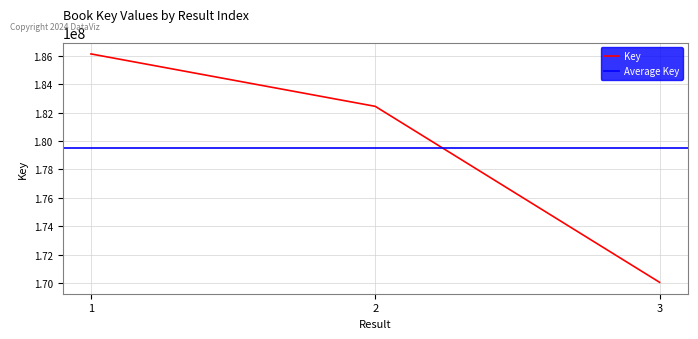

Reading right to left, transcribe all the data shown in this chart.

3=170076909	2=182432880	1=186114706